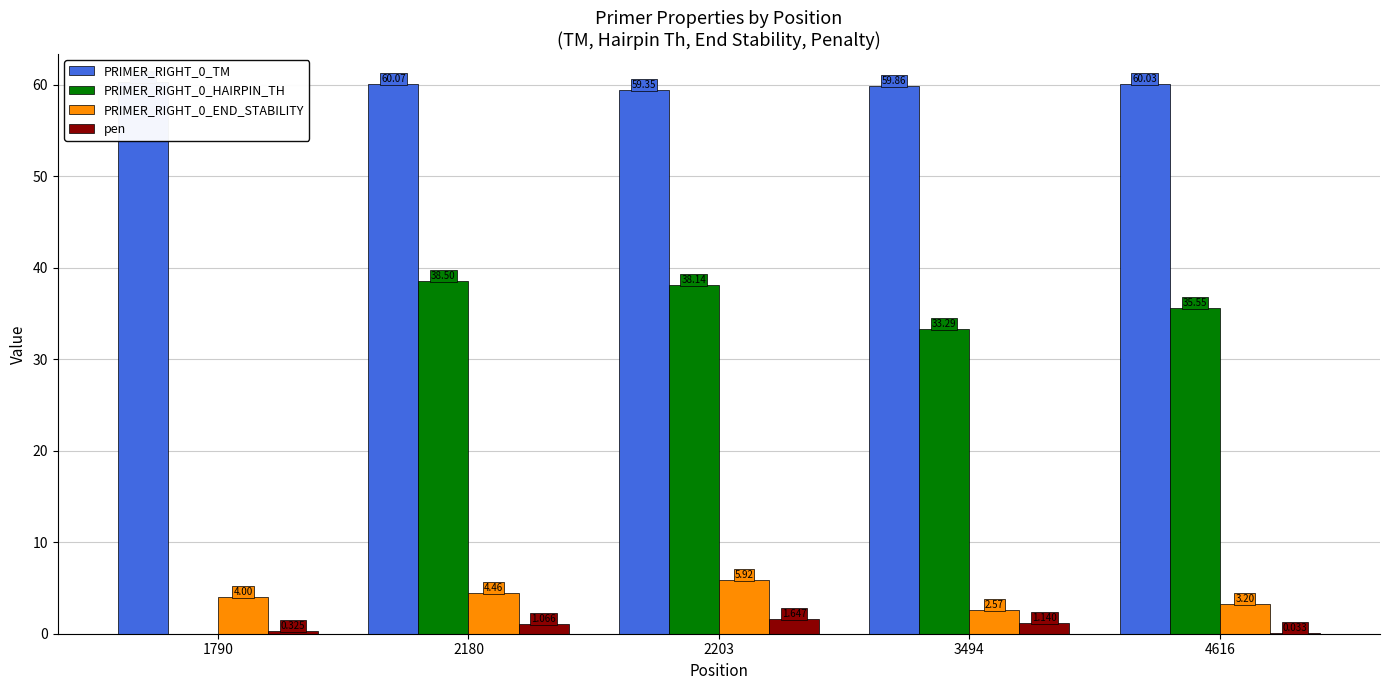

Between 3494 and 4616, which series saw the biggest shift?

PRIMER_RIGHT_0_HAIRPIN_TH